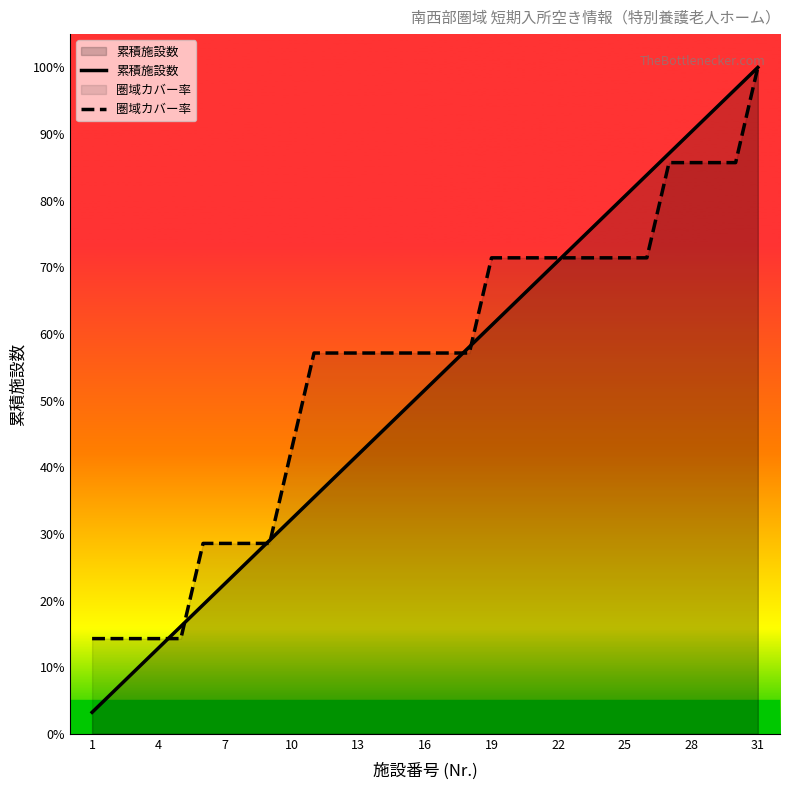

Which series has the widest spread of values?

累積施設数